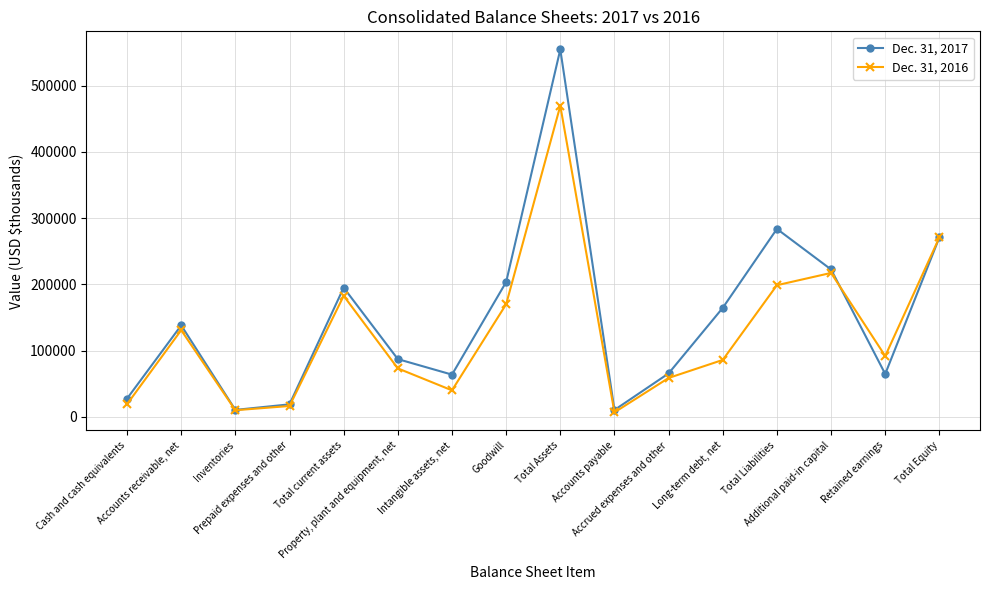

At which category does Dec. 31, 2016 reach its first local peak?

Accounts receivable, net